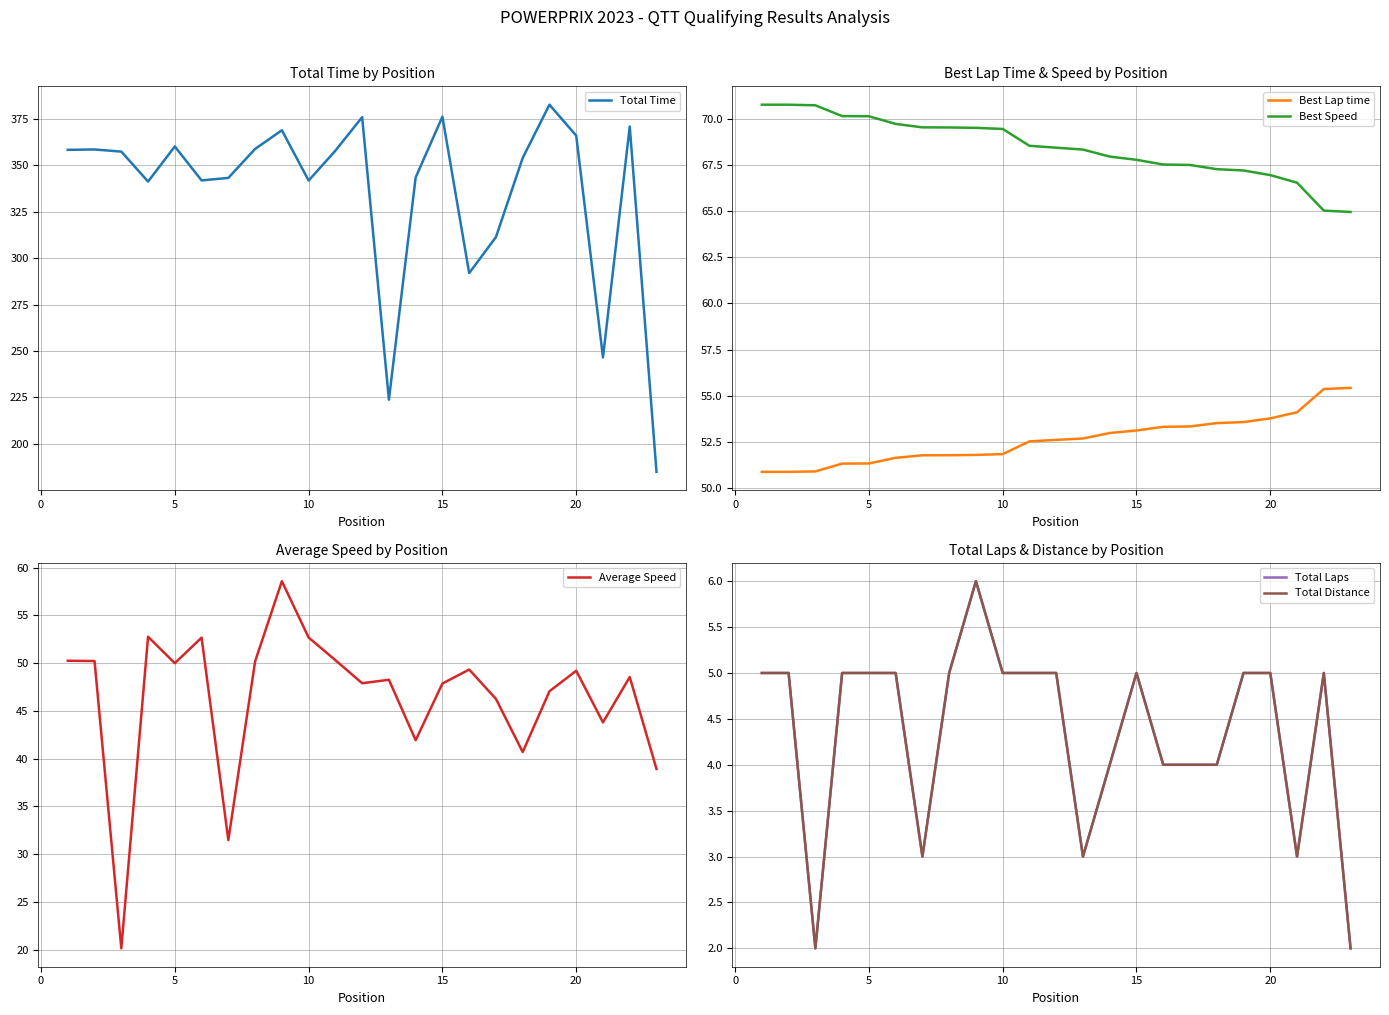

True or false: Best Speed and Best Lap time cross at least once.

False